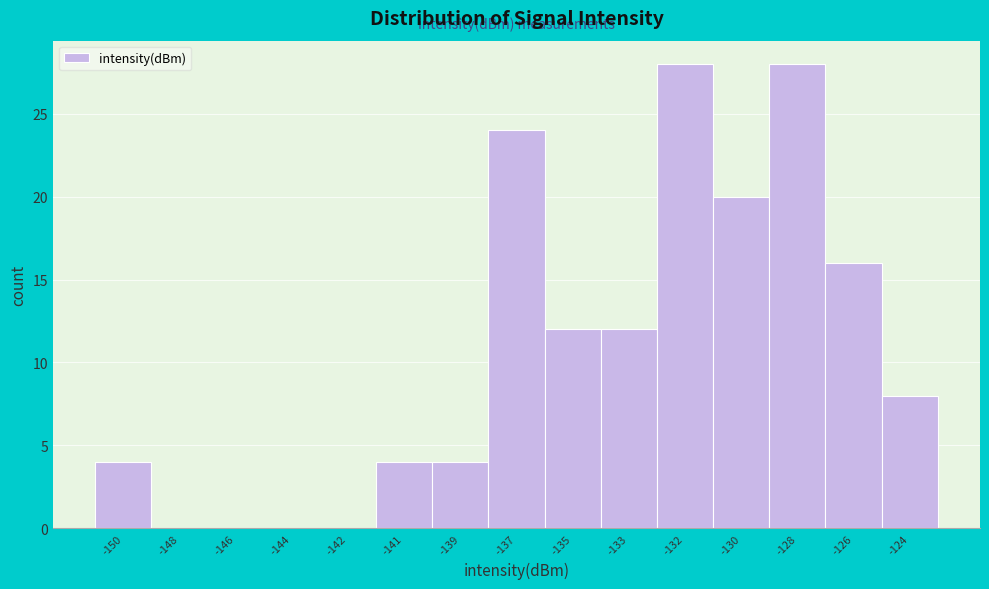

Reading left to right, transcribe all the data shown in this chart.

-150=4	-148=0	-146=0	-144=0	-142=0	-141=4	-139=4	-137=24	-135=12	-133=12	-132=28	-130=20	-128=28	-126=16	-124=8